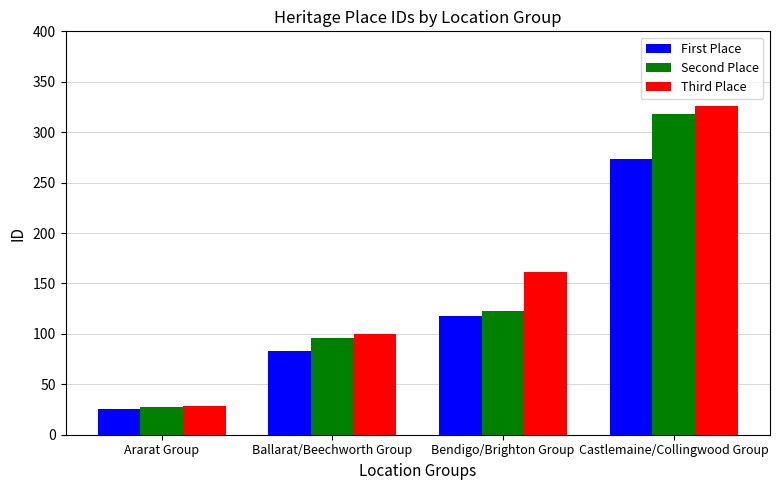

Which label corresponds to the smallest value in the chart?

Ararat Group